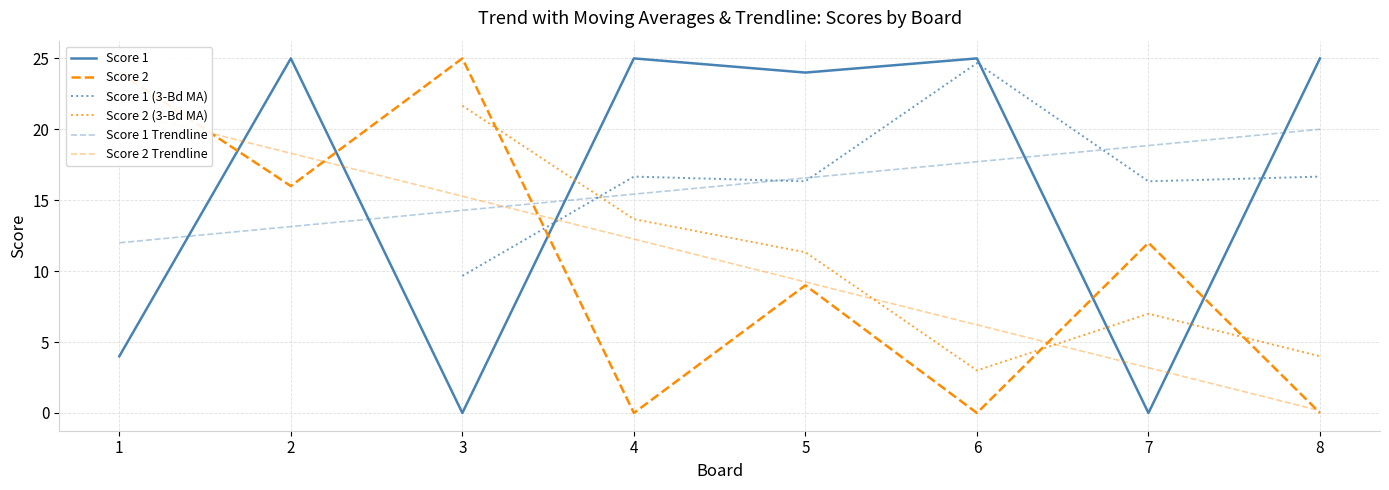

Rank the series by their maximum value, from lowest to highest.

Score 1, Score 2